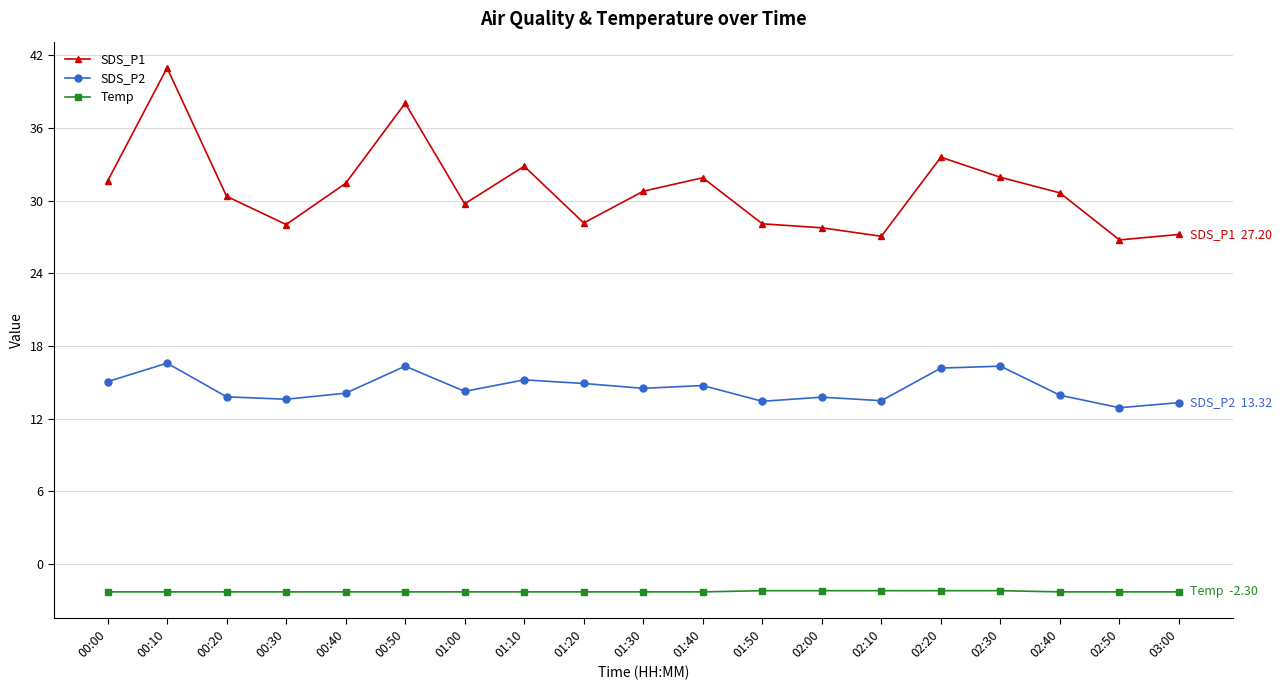

How many lines are shown in the chart?

3